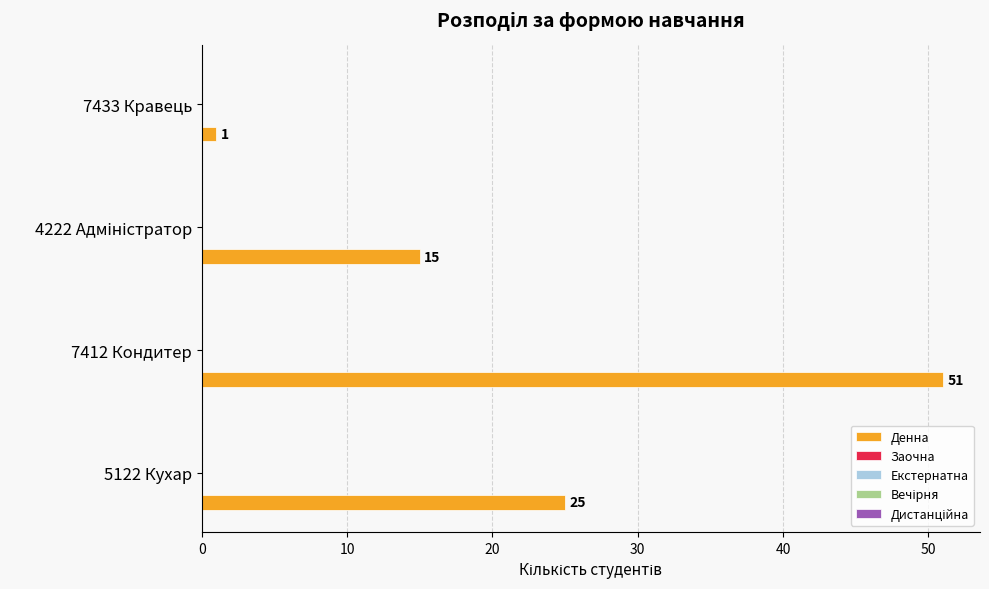

What is the difference between the maximum and second lowest values?

36